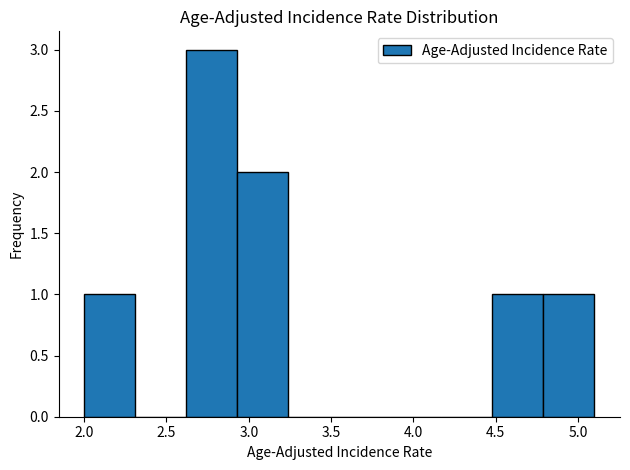

What is the height of the bar covering 4.48 to 4.79 on the x-axis? Neither the bar edges nor the heights are printed on the chart, so give them approximately, as read against the axes.

1